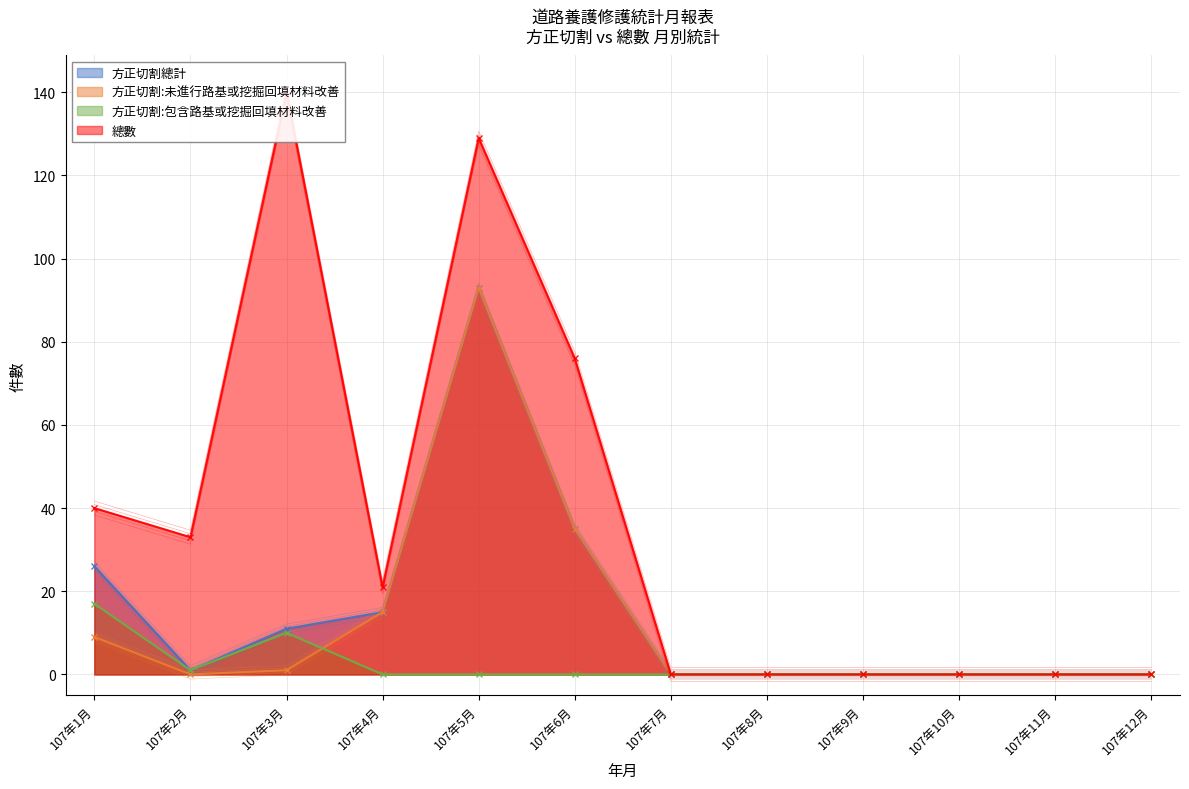

At which category is the sum across all series the highest?

107年5月